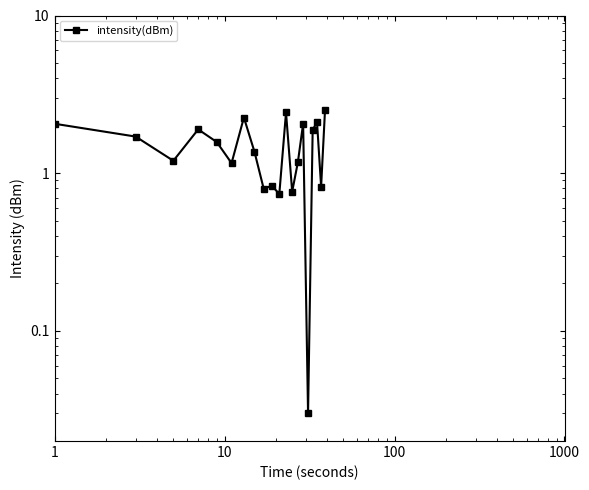

What is the average value?

1.5